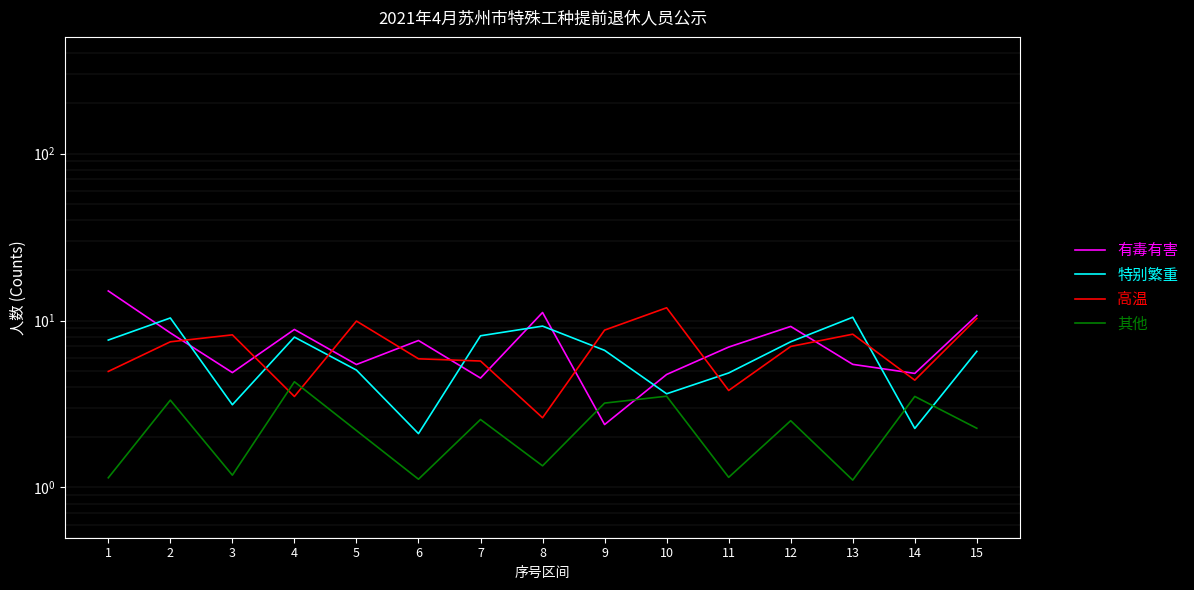

What is the difference between the highest and lowest values at 13?

9.4